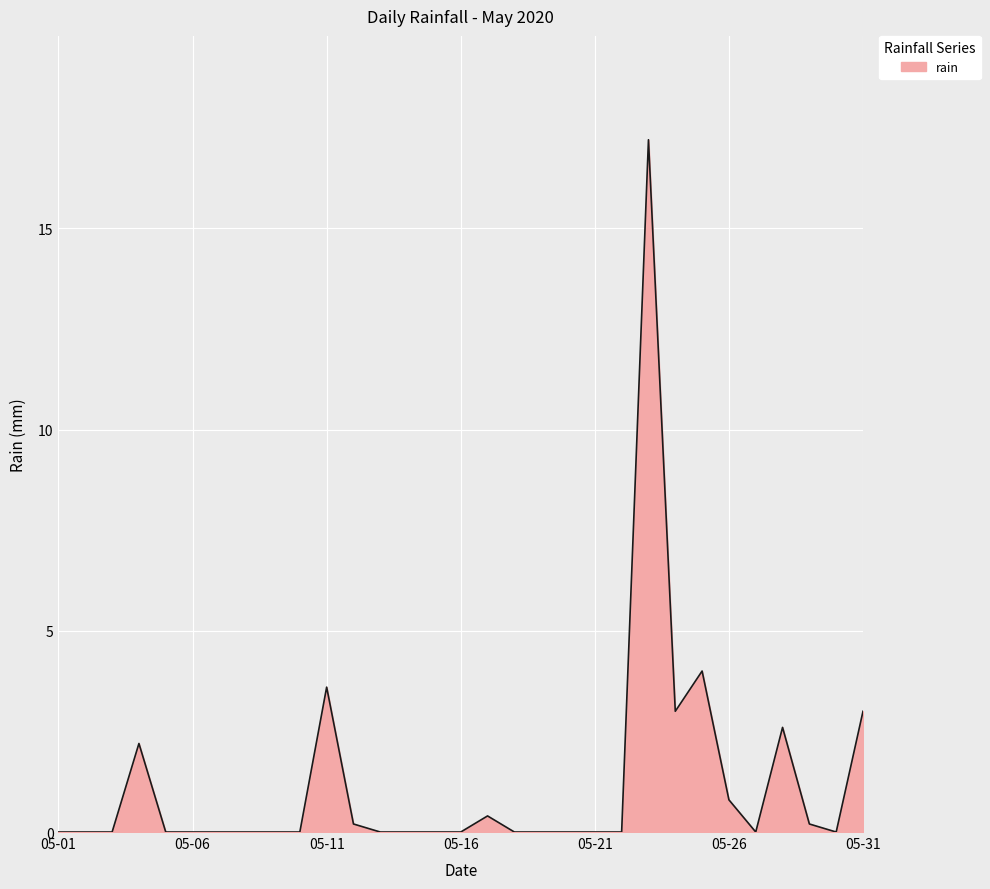

What is the average value?

1.2